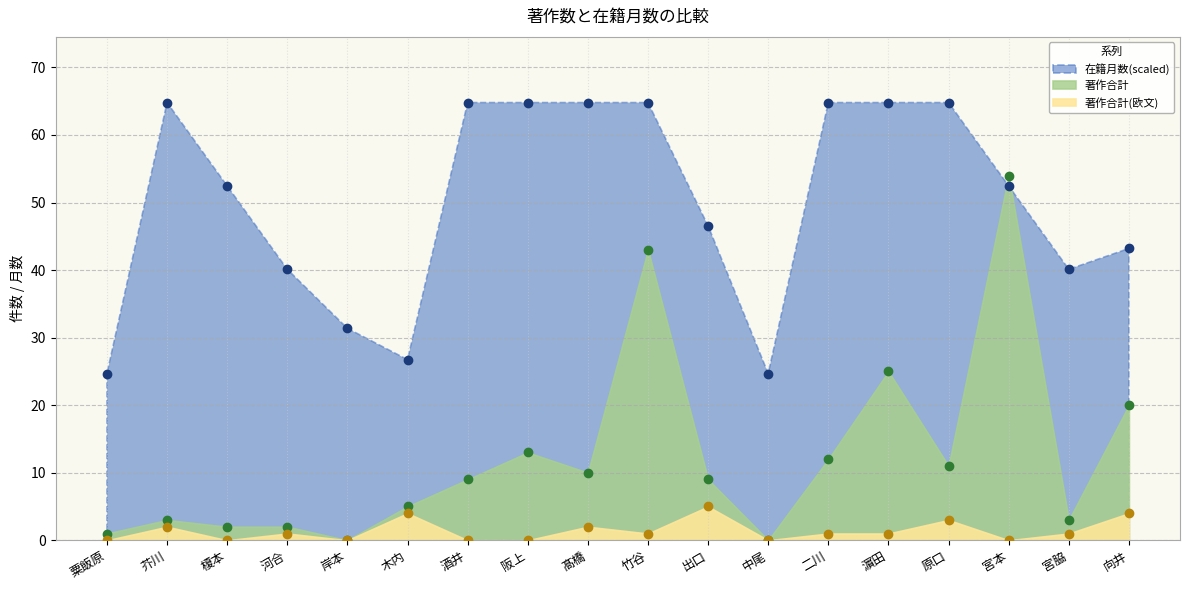

List the labels in order of 在籍月数 value, largest first.

芥川, 酒井, 阪上, 髙橋, 竹谷, 二川, 濵田, 原口, 榎本, 宮本, 出口, 向井, 河合, 宮脇, 岸本, 木内, 粟飯原, 中尾